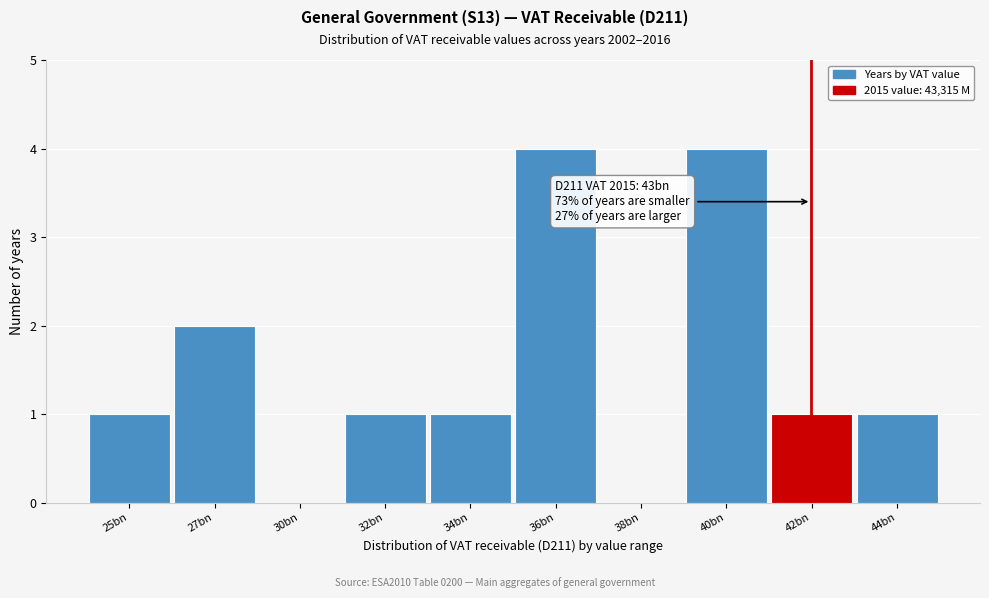

Reading right to left, transcribe all the data shown in this chart.

44bn=1	42bn=1	40bn=4	38bn=0	36bn=4	34bn=1	32bn=1	30bn=0	27bn=2	25bn=1